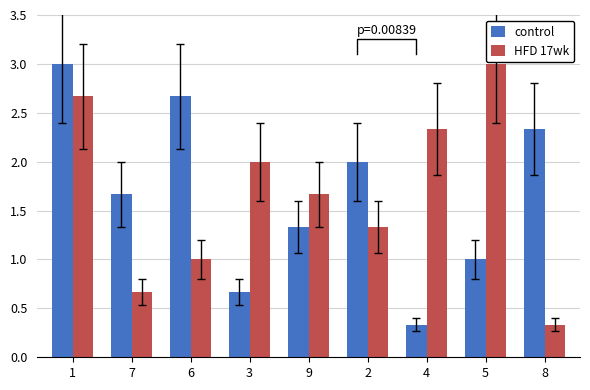

Which series has the widest spread of values?

control